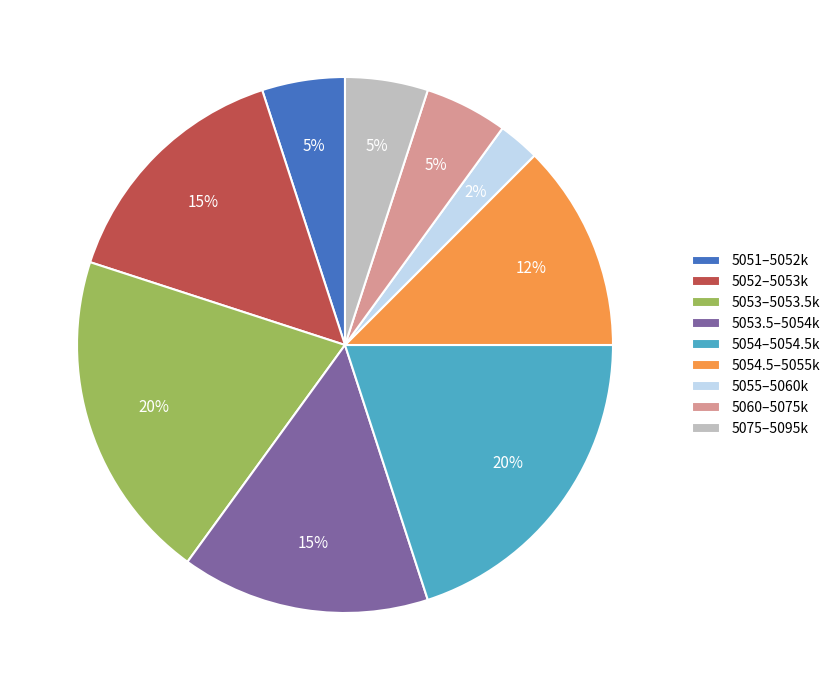

Count the number of slices in the pie.

9